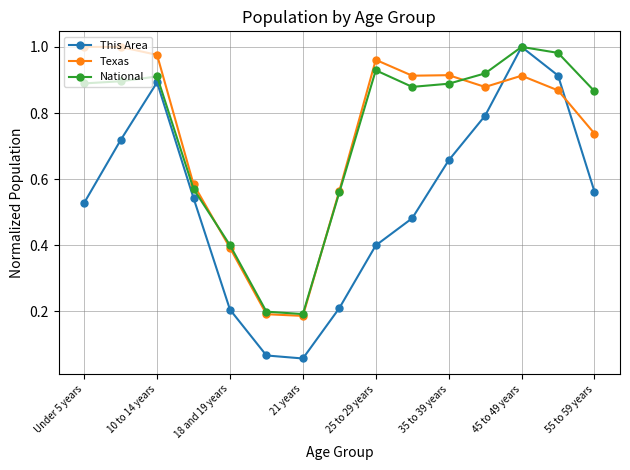

True or false: This Area has more than 2 interior local peaks.

False